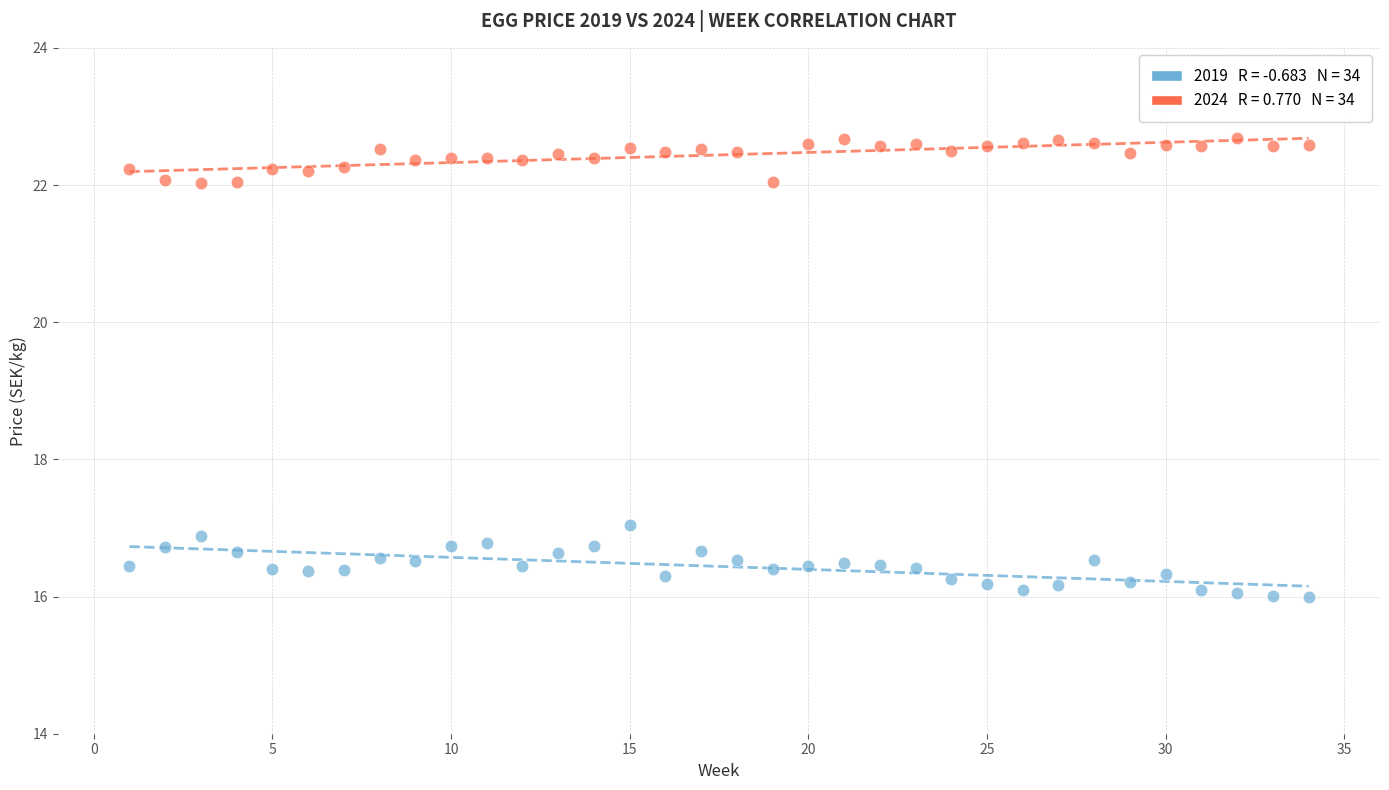

Across all data points, what is the range of Y values (max minus min)?

6.7